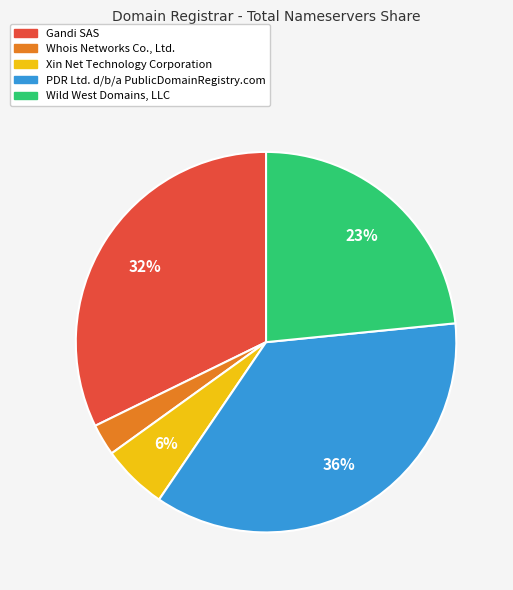

To the nearest percent, what is the difference between the largest and smallest slice percentages?

33%